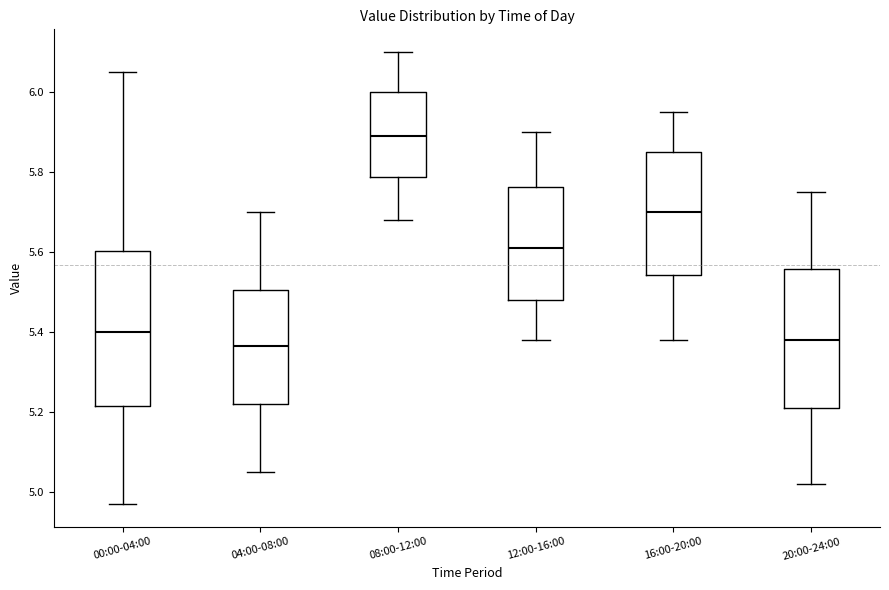

Where does the lower whisker of the box for 12:00-16:00 end on the y-axis? The values are not printed on the chart, so give them approximately, as read against the axis.

5.38